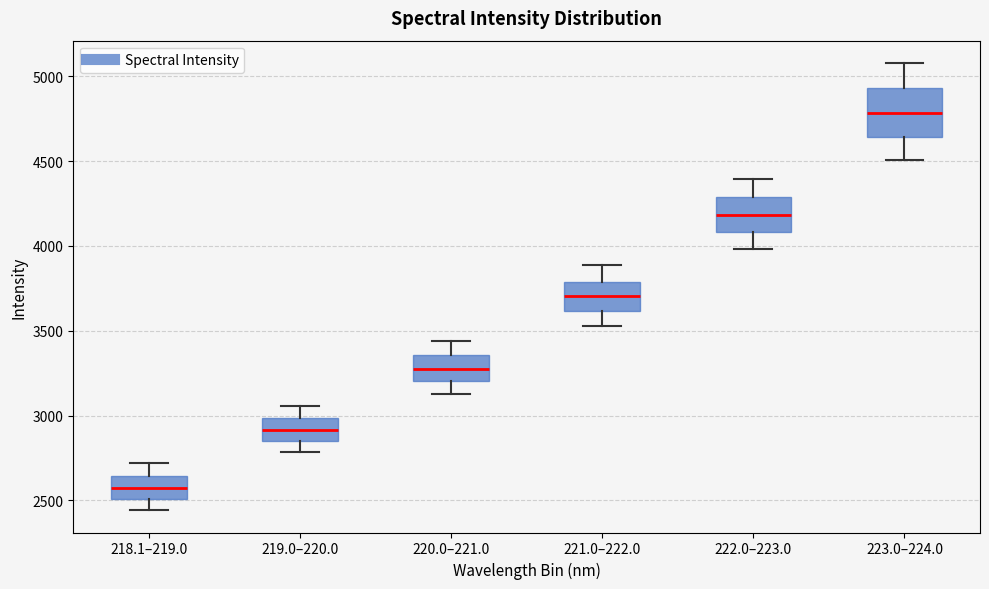

Where does the median line of the box for 219.0–220.0 sit on the y-axis? The values are not printed on the chart, so give them approximately, as read against the axis.

2900